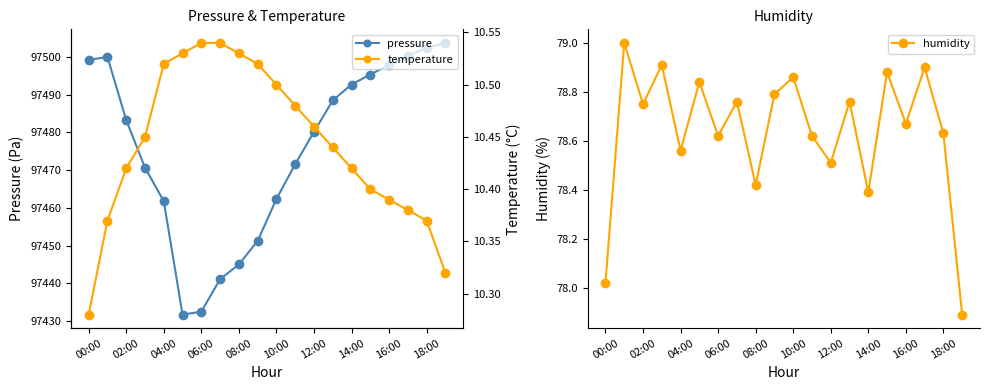

Rank the series by their maximum value, from highest to lowest.

pressure, humidity, temperature